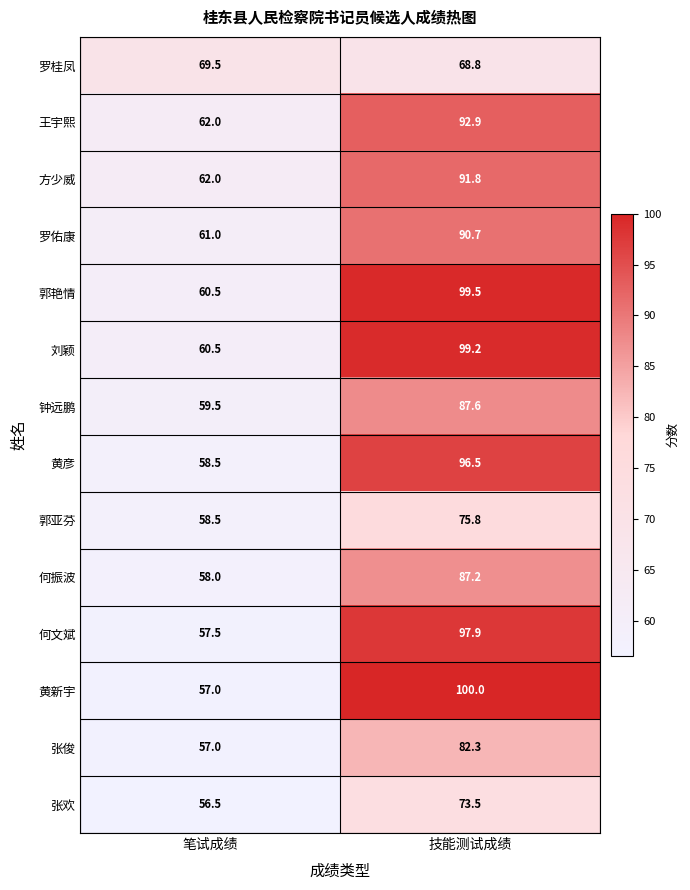

Reading right to left, transcribe all the data shown in this chart.

罗桂凤: 技能测试成绩=68.8	笔试成绩=69.5
王宇熙: 技能测试成绩=92.9	笔试成绩=62.0
方少威: 技能测试成绩=91.8	笔试成绩=62.0
罗佑康: 技能测试成绩=90.7	笔试成绩=61.0
郭艳情: 技能测试成绩=99.5	笔试成绩=60.5
刘颖: 技能测试成绩=99.2	笔试成绩=60.5
钟远鹏: 技能测试成绩=87.6	笔试成绩=59.5
黄彦: 技能测试成绩=96.5	笔试成绩=58.5
郭亚芬: 技能测试成绩=75.8	笔试成绩=58.5
何振波: 技能测试成绩=87.2	笔试成绩=58.0
何文斌: 技能测试成绩=97.9	笔试成绩=57.5
黄新宇: 技能测试成绩=100.0	笔试成绩=57.0
张俊: 技能测试成绩=82.3	笔试成绩=57.0
张欢: 技能测试成绩=73.5	笔试成绩=56.5